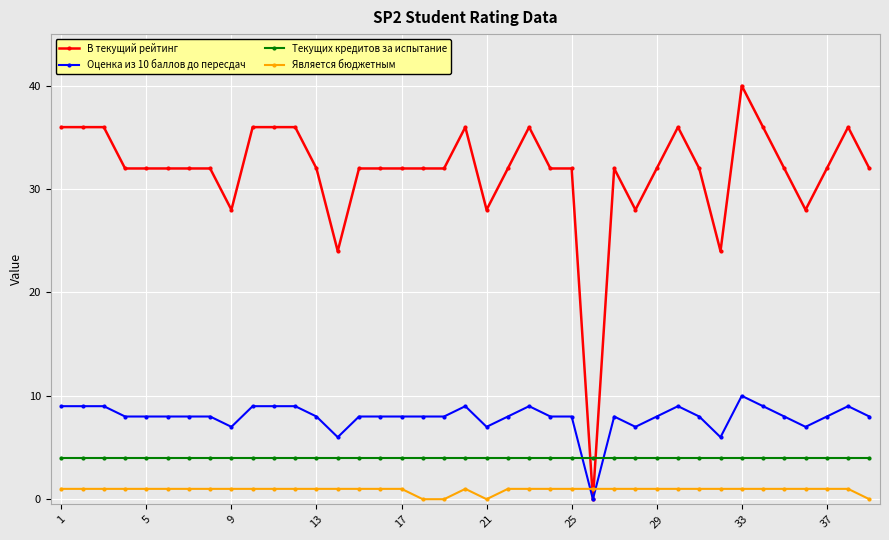

What is the sum of all Текущих кредитов за испытание values?

156